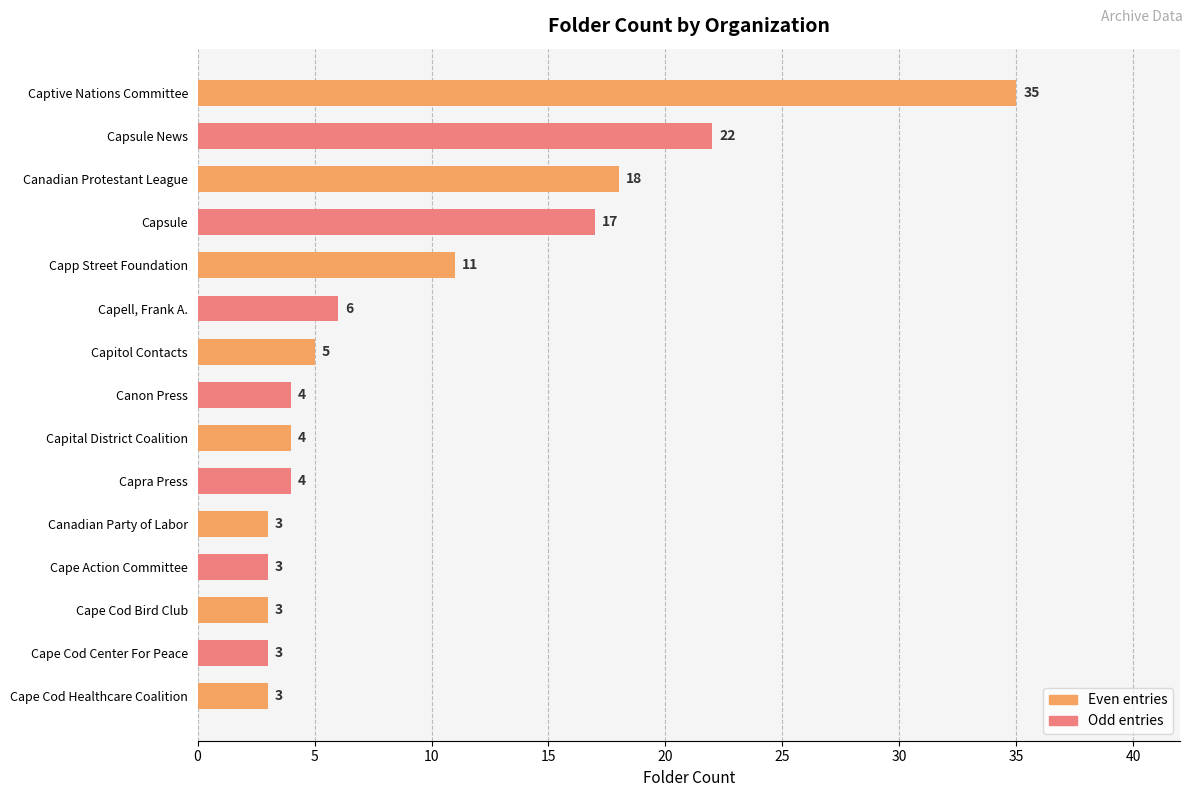

What is the average value?

9